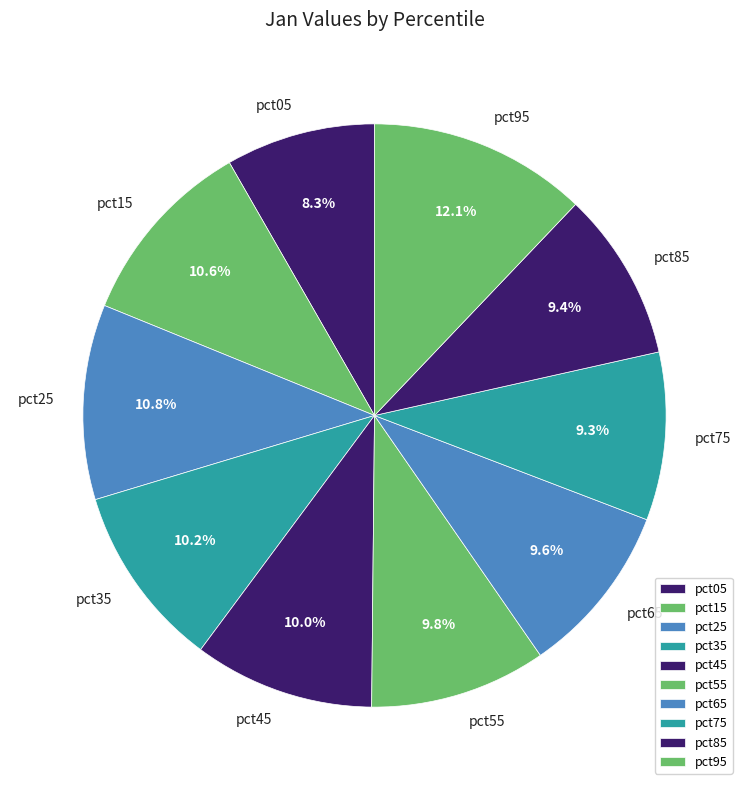

Does pct55 account for over 50% of the chart?

No